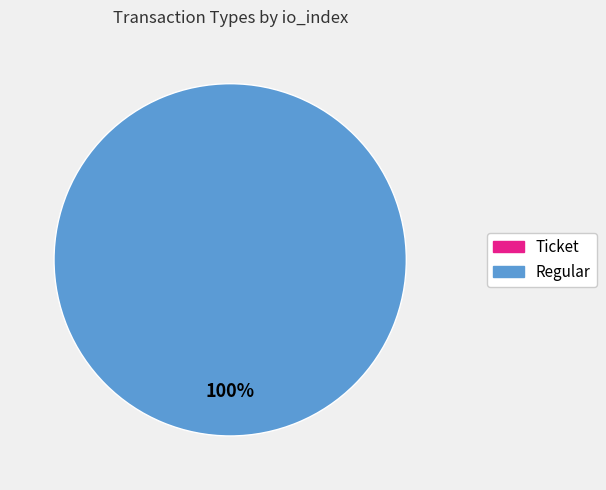

How many segments does this pie chart have?

2